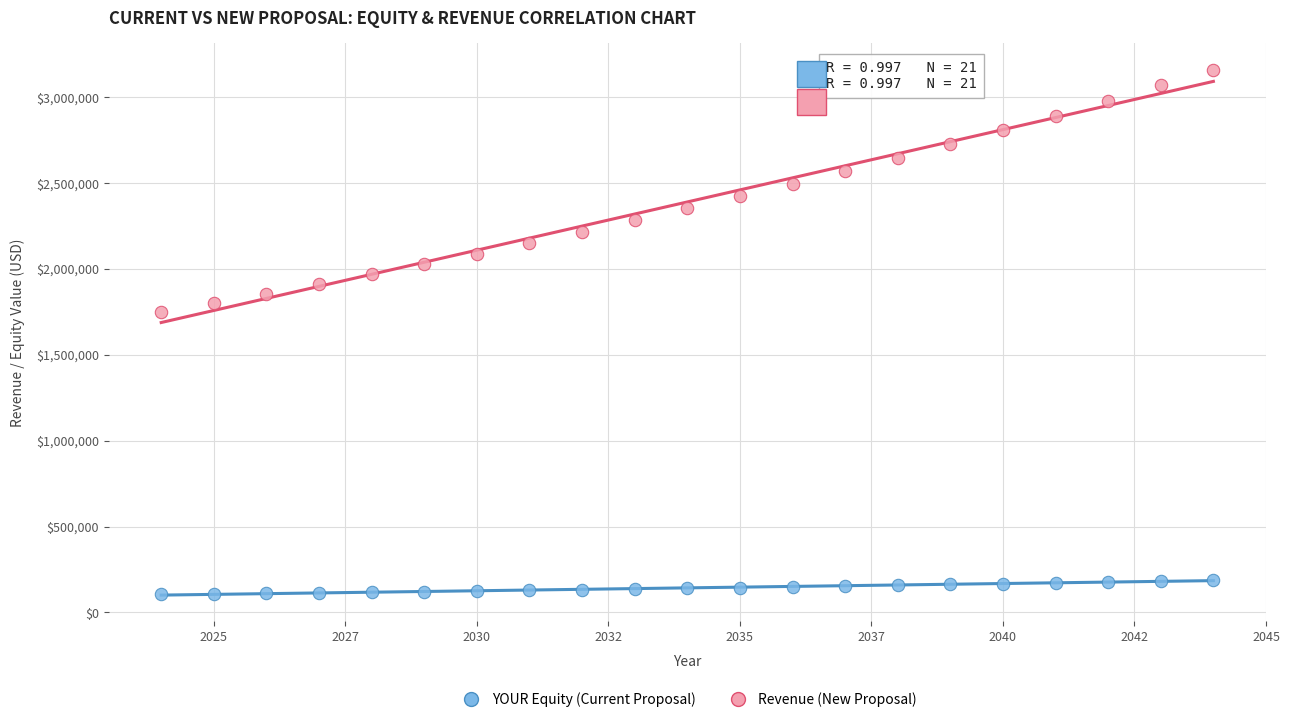

Which series reaches the minimum Y coordinate?

YOUR Equity (Current Proposal)